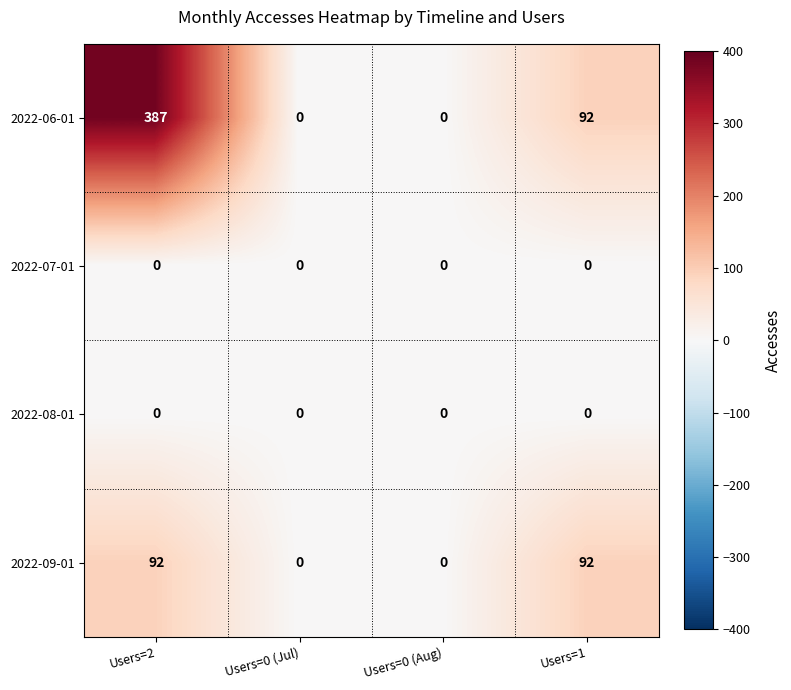

Reading left to right, what are all the values shown in this chart?

2022-06-01: Users=2=387	Users=0 (Jul)=0	Users=0 (Aug)=0	Users=1=92
2022-07-01: Users=2=0	Users=0 (Jul)=0	Users=0 (Aug)=0	Users=1=0
2022-08-01: Users=2=0	Users=0 (Jul)=0	Users=0 (Aug)=0	Users=1=0
2022-09-01: Users=2=92	Users=0 (Jul)=0	Users=0 (Aug)=0	Users=1=92